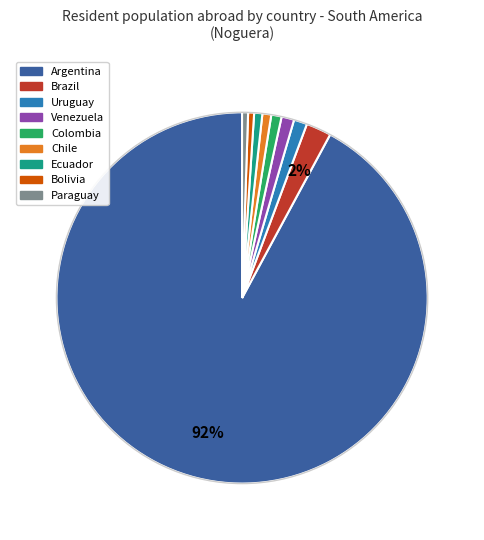

To the nearest percent, what is the average slice percentage?

11%